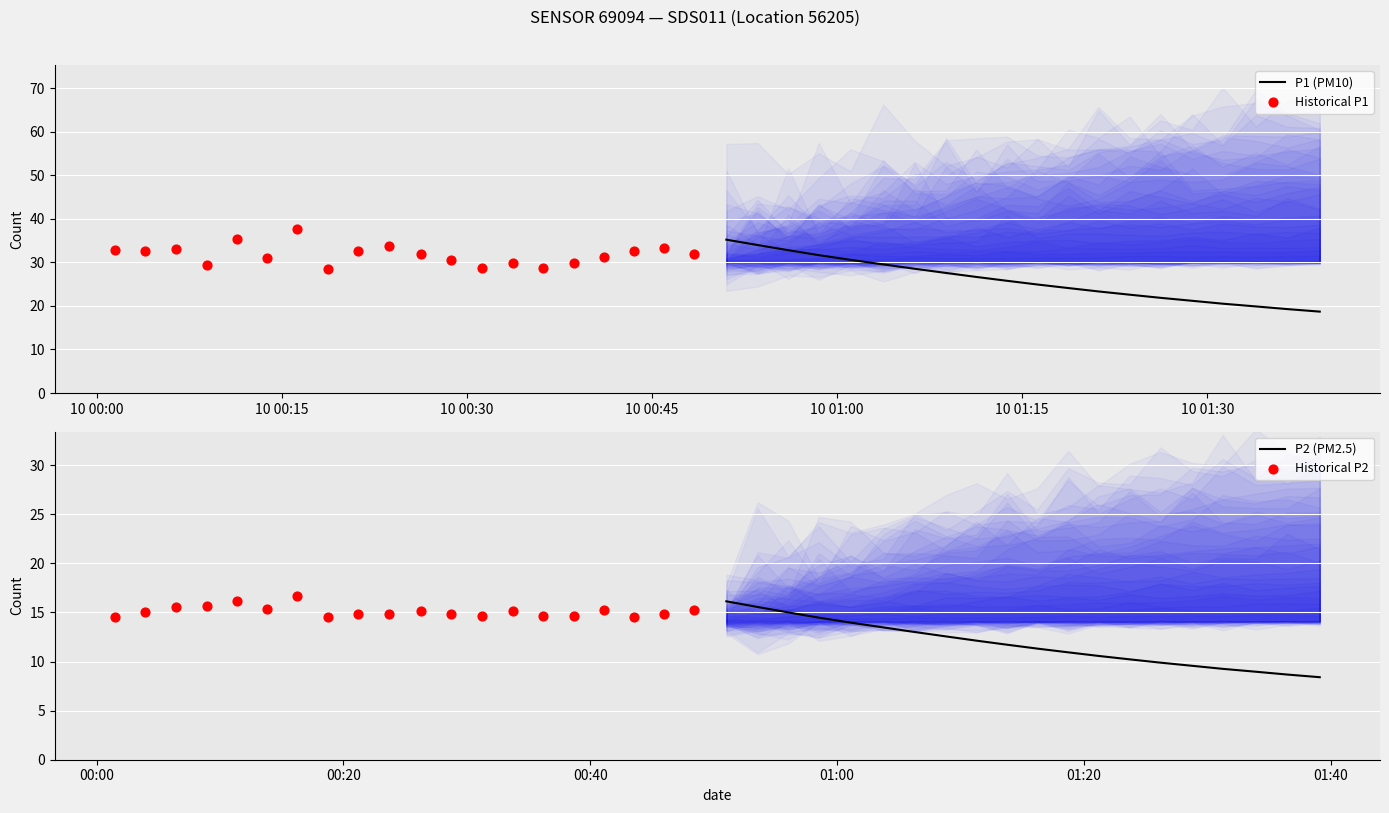

Which series has the largest Y range (max minus min)?

P1 (PM10)